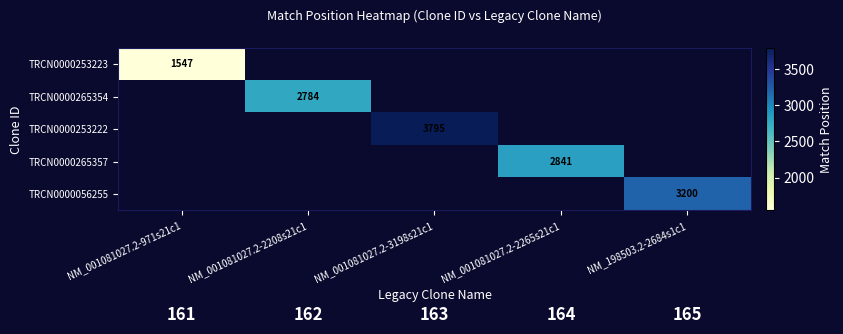

Is the value of TRCN0000253222 at NM_001081027.2-3198s21c1 greater than the value of TRCN0000265357 at NM_001081027.2-971s21c1?

No